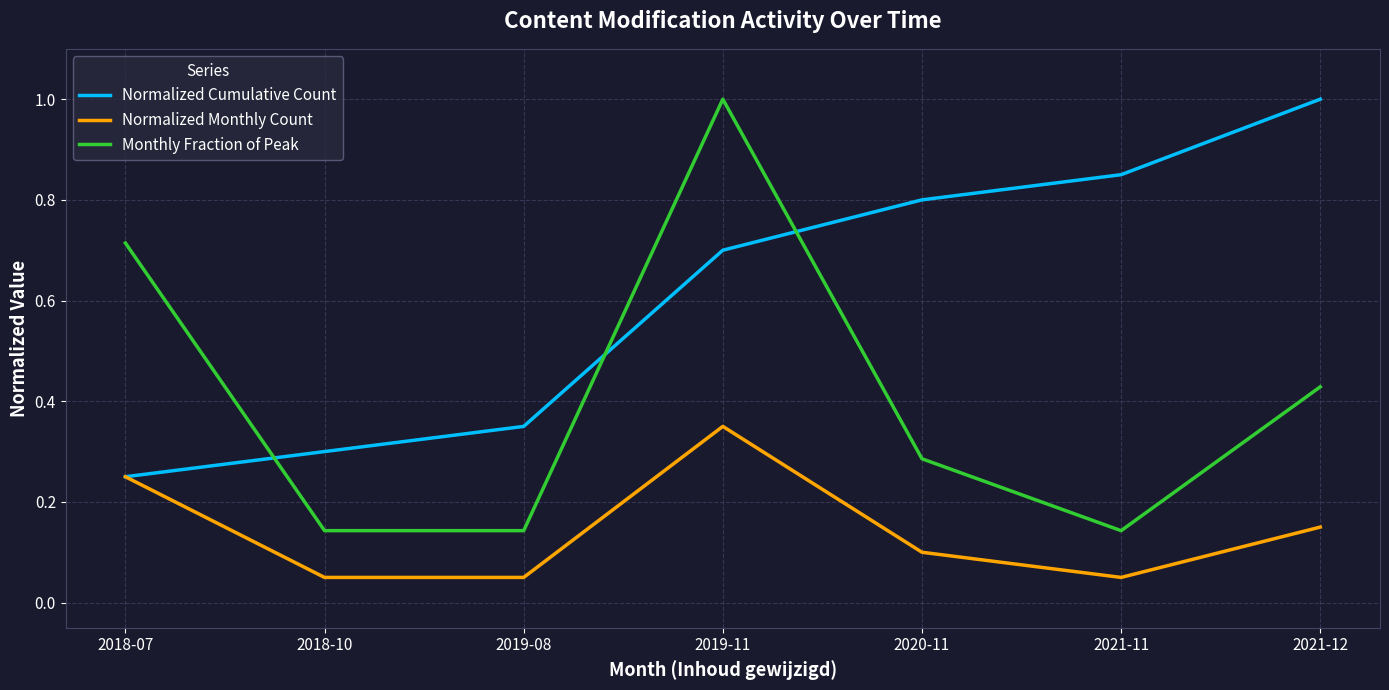

At which category is the sum across all series the highest?

2019-11